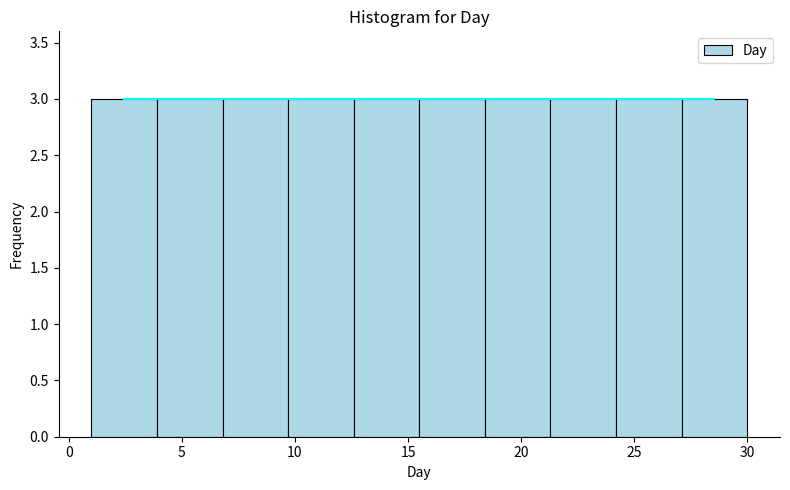

Reading left to right, list every bar in this chart as the range it spans on the x-axis followed by its height. Neither the bar edges nor the heights are printed on the chart, so give them approximately, as read against the axes.

1.0 to 3.9: 3
3.9 to 6.8: 3
6.8 to 9.7: 3
9.7 to 12.6: 3
12.6 to 15.5: 3
15.5 to 18.4: 3
18.4 to 21.3: 3
21.3 to 24.2: 3
24.2 to 27.1: 3
27.1 to 30.0: 3